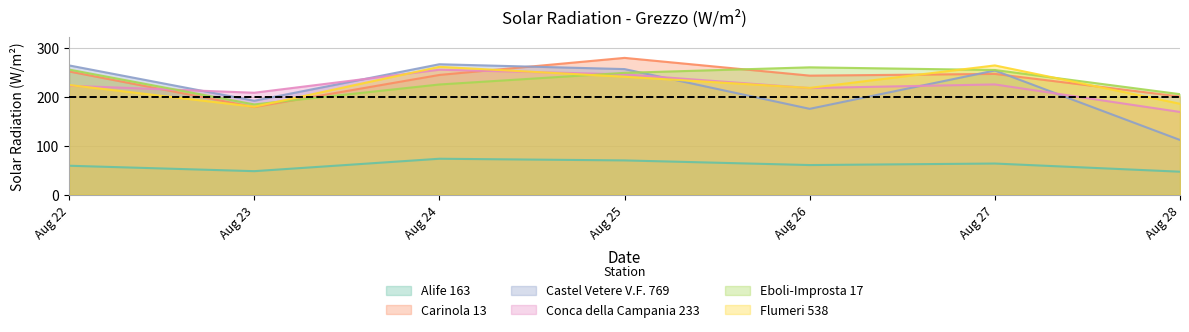

True or false: Castel Vetere V.F. 769 and Alife 163 cross at least once.

False